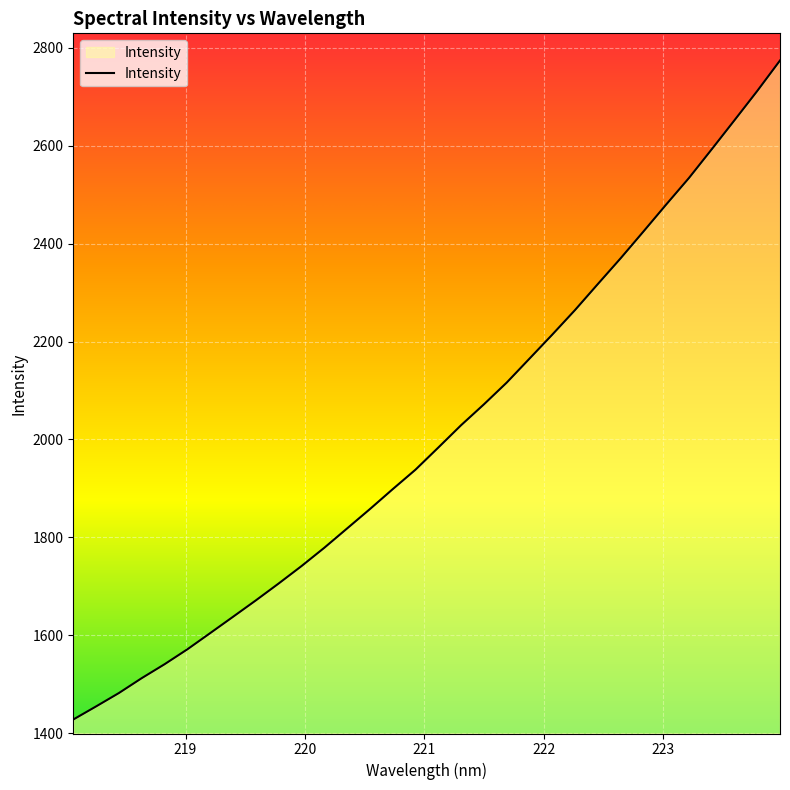

What is the difference between the maximum and minimum values?

1346.2